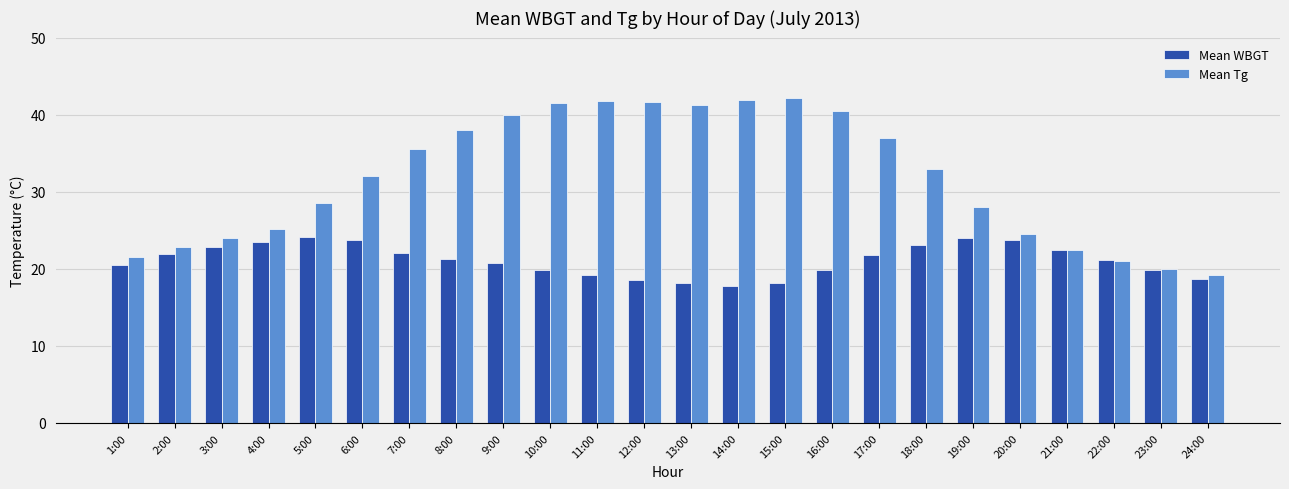

At how many categories does at least one series exceed 31?

13